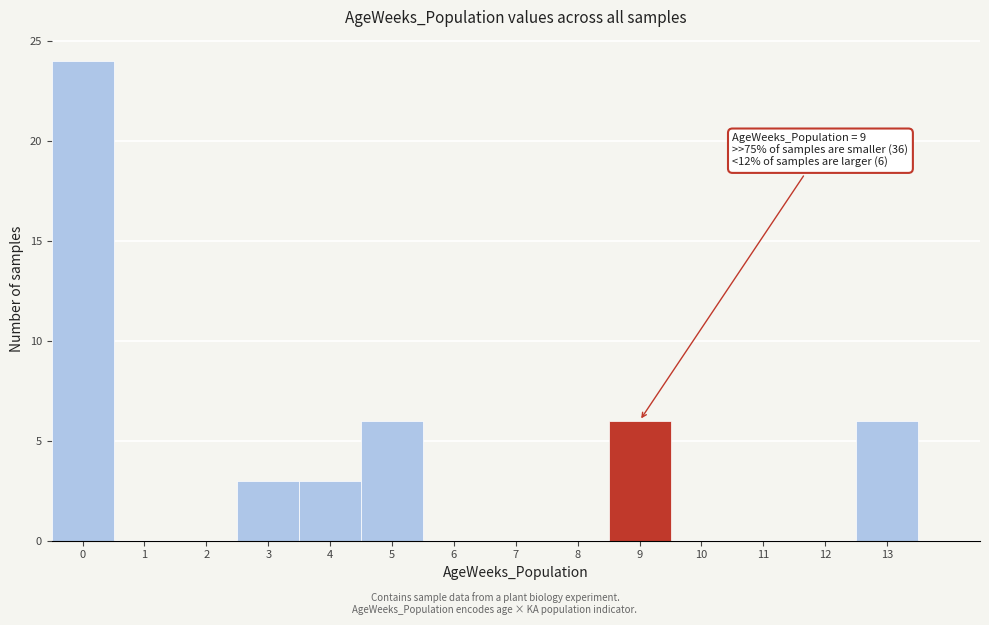

Which range on the x-axis has the tallest bar?

-0.5 to 0.5